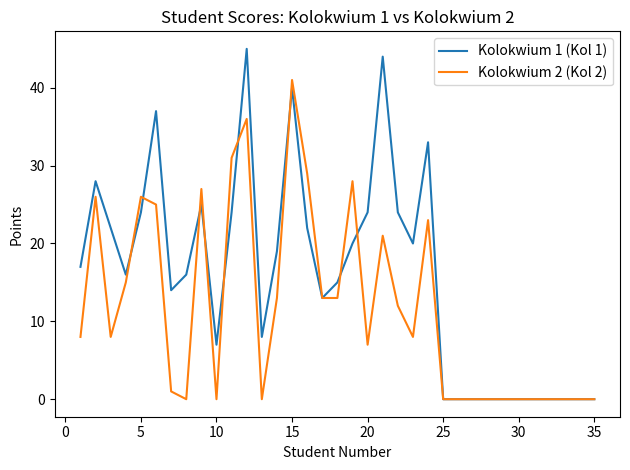

What is the highest value of the Kolokwium 2 (Kol 2) series?

41